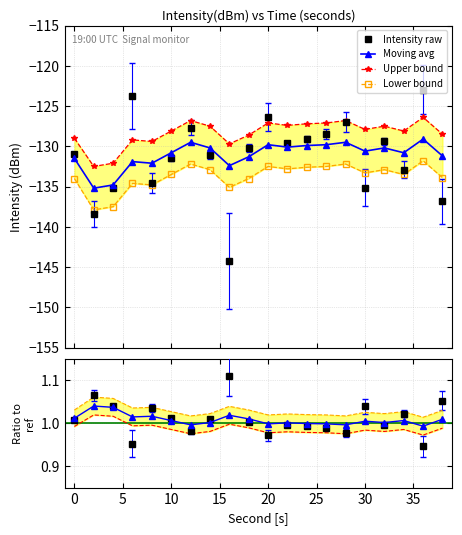

True or false: Intensity raw has more than 2 points higher than both neighbors.

True